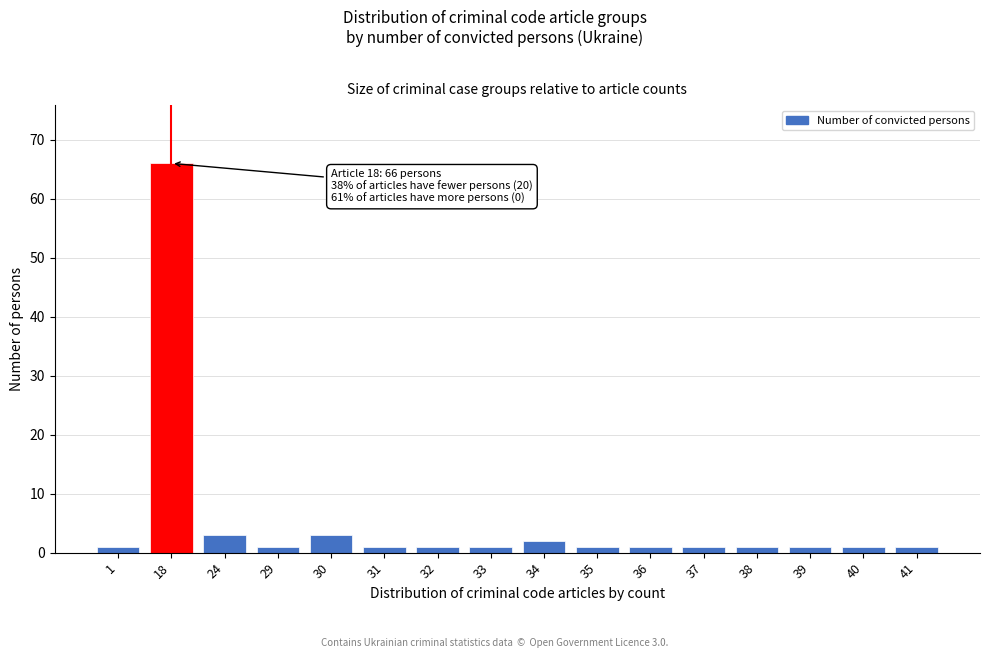

Reading right to left, list all the values displayed in this chart.

1	1	1	1	1	1	1	2	1	1	1	3	1	3	66	1